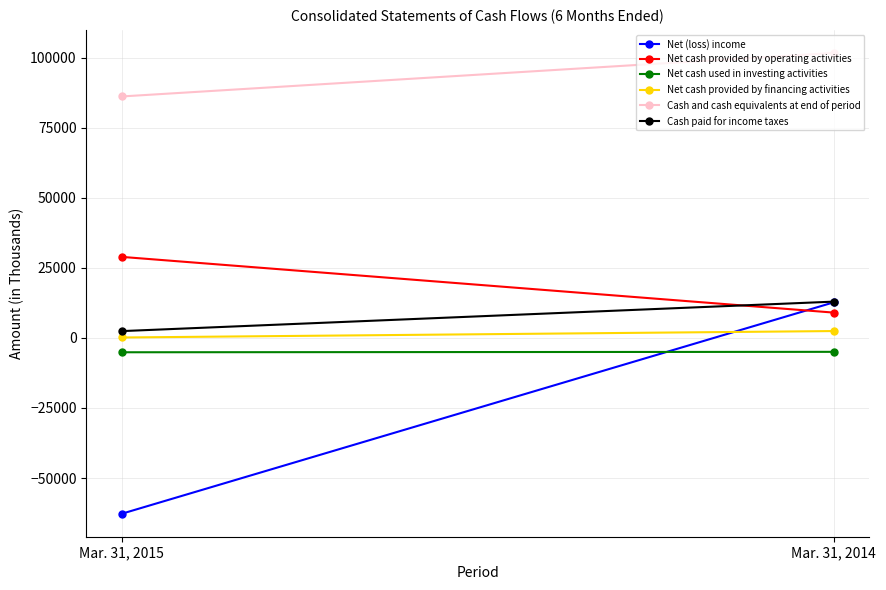

What is the sum of all Net cash provided by financing activities values?

2642